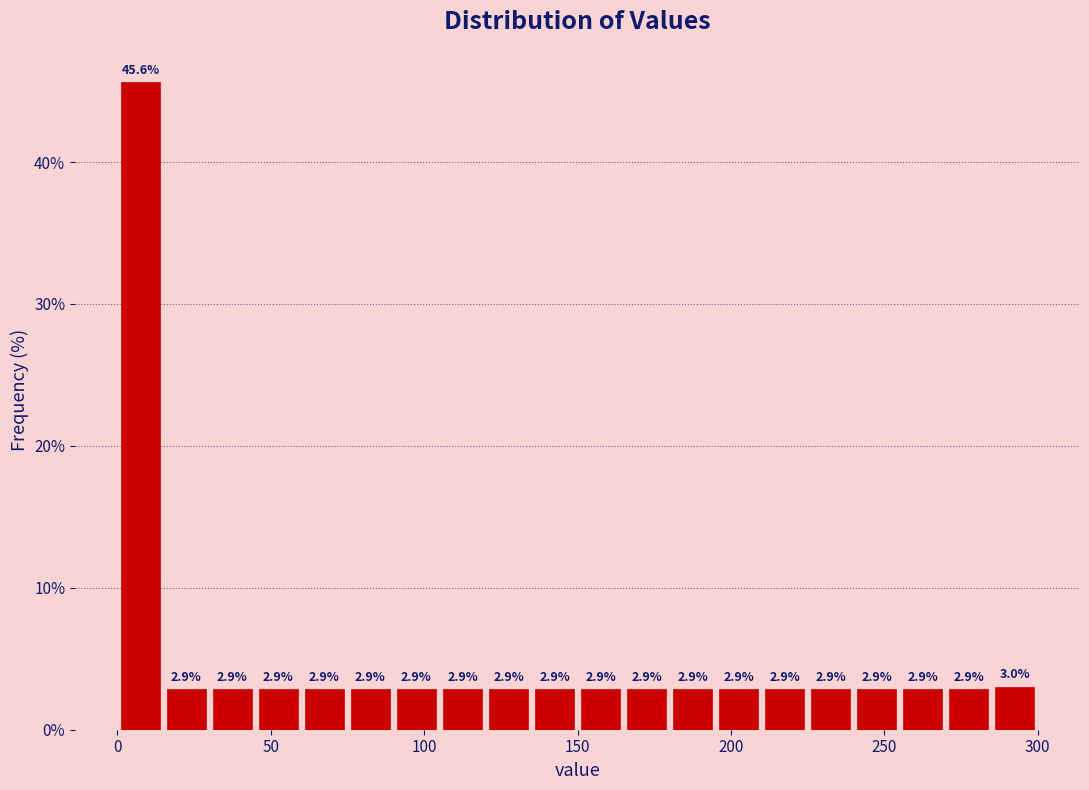

Read against the x-axis, roughly where is the centre of the tallest bar?

10